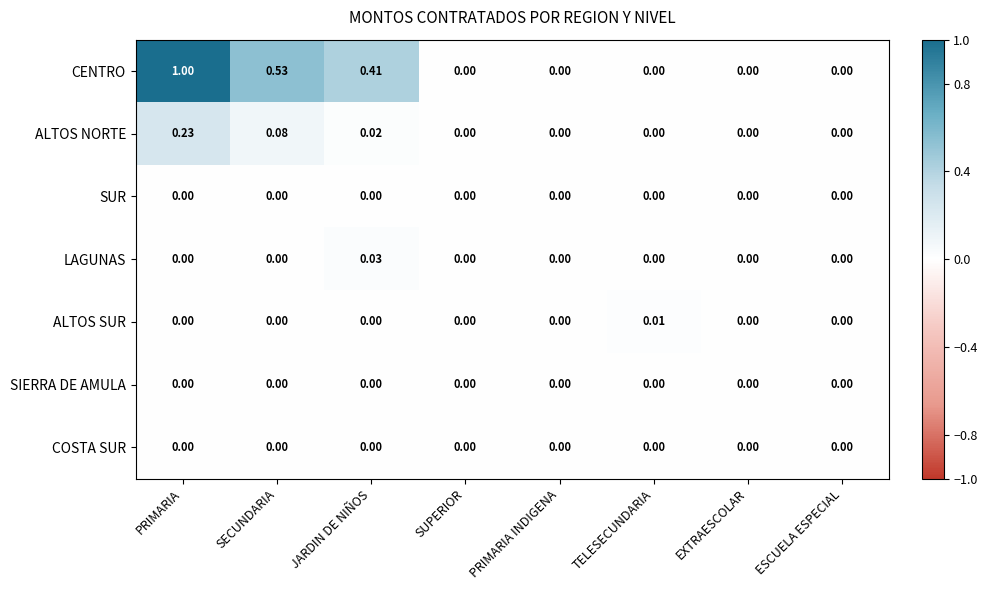

Which series has the widest spread of values?

CENTRO